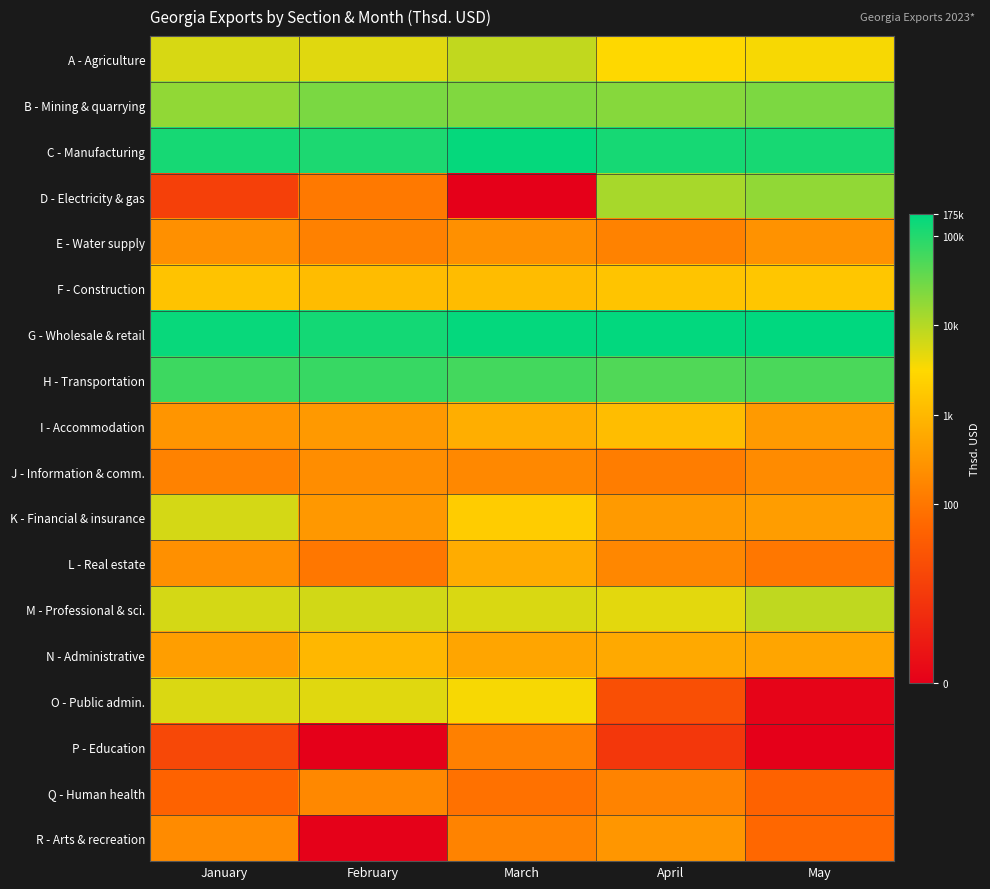

At which category does the chart reach its peak across all series?

May